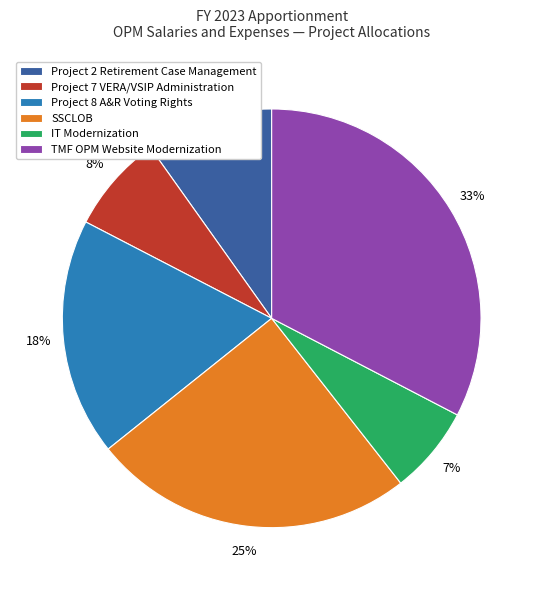

Rank the categories by value from lowest to highest.

IT Modernization, Project 7 VERA/VSIP Administration, Project 2 Retirement Case Management, Project 8 A&R Voting Rights, SSCLOB, TMF OPM Website Modernization